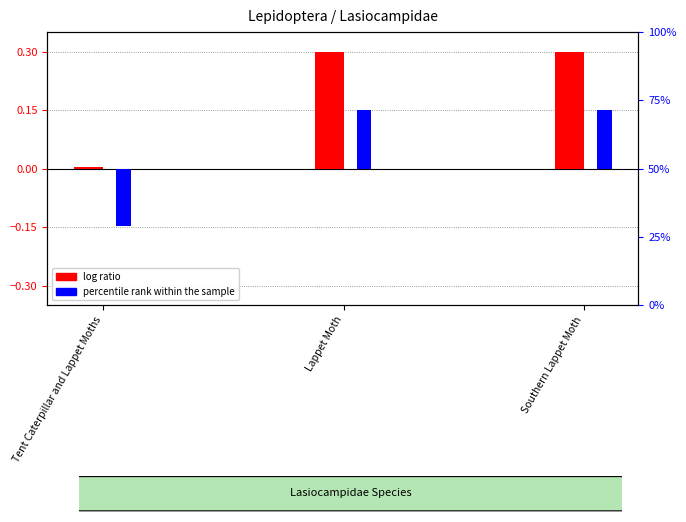

What are all the series names shown in the legend?

log ratio, percentile rank within the sample